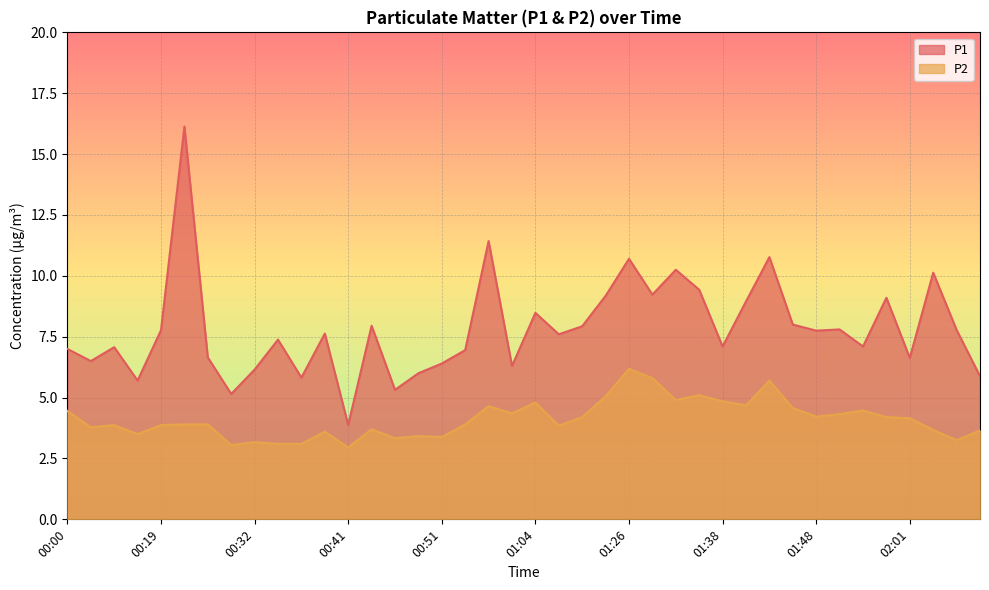

Reading right to left, transcribe all the data shown in this chart.

P1: 02:11=5.9	02:09=7.8	02:03=10.1	02:01=6.6	01:56=9.1	01:53=7.1	01:51=7.8	01:48=7.8	01:46=8.0	01:43=10.8	01:41=8.9	01:38=7.1	01:36=9.4	01:33=10.2	01:28=9.2	01:26=10.7	01:23=9.2	01:09=7.9	01:06=7.6	01:04=8.5	00:59=6.3	00:56=11.4	00:54=7.0	00:51=6.4	00:49=6.0	00:46=5.3	00:44=8.0	00:41=3.9	00:39=7.6	00:36=5.8	00:34=7.4	00:32=6.2	00:29=5.2	00:27=6.7	00:24=16.1	00:19=7.8	00:12=5.7	00:07=7.1	00:02=6.5	00:00=7.0
P2: 02:11=3.6	02:09=3.2	02:03=3.7	02:01=4.2	01:56=4.2	01:53=4.5	01:51=4.3	01:48=4.2	01:46=4.6	01:43=5.7	01:41=4.7	01:38=4.8	01:36=5.1	01:33=4.9	01:28=5.8	01:26=6.2	01:23=5.0	01:09=4.2	01:06=3.9	01:04=4.8	00:59=4.3	00:56=4.7	00:54=3.9	00:51=3.4	00:49=3.4	00:46=3.3	00:44=3.7	00:41=3.0	00:39=3.6	00:36=3.1	00:34=3.1	00:32=3.2	00:29=3.0	00:27=3.9	00:24=3.9	00:19=3.9	00:12=3.5	00:07=3.9	00:02=3.8	00:00=4.5